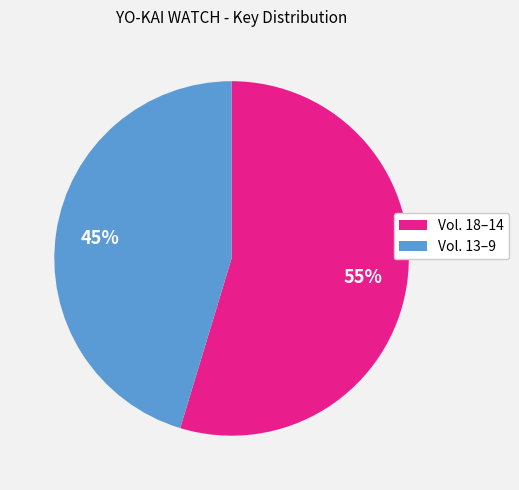

Is there a majority slice in this chart?

Yes